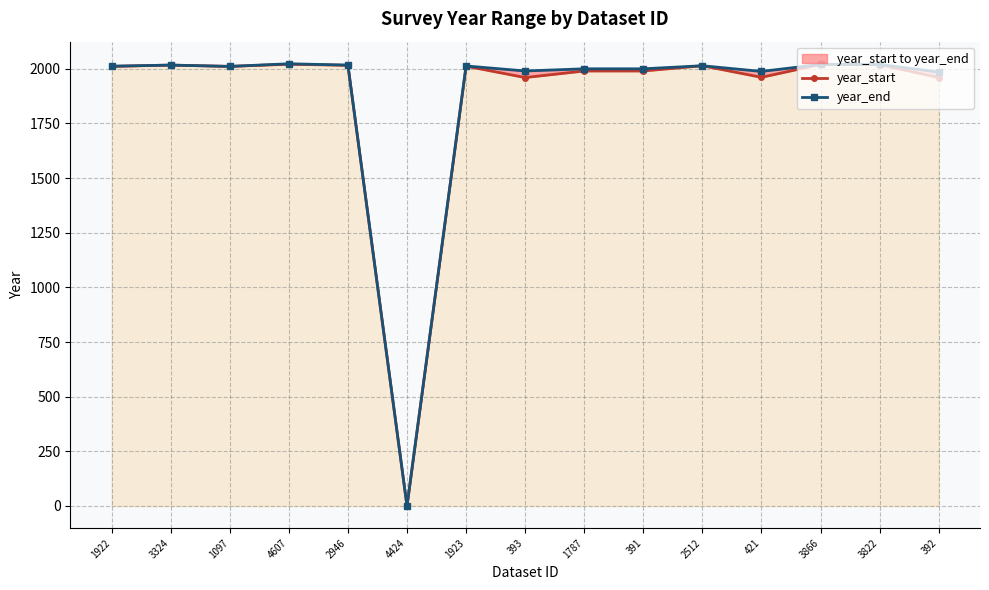

Is it true that year_end equals 2020 at 3866?

True